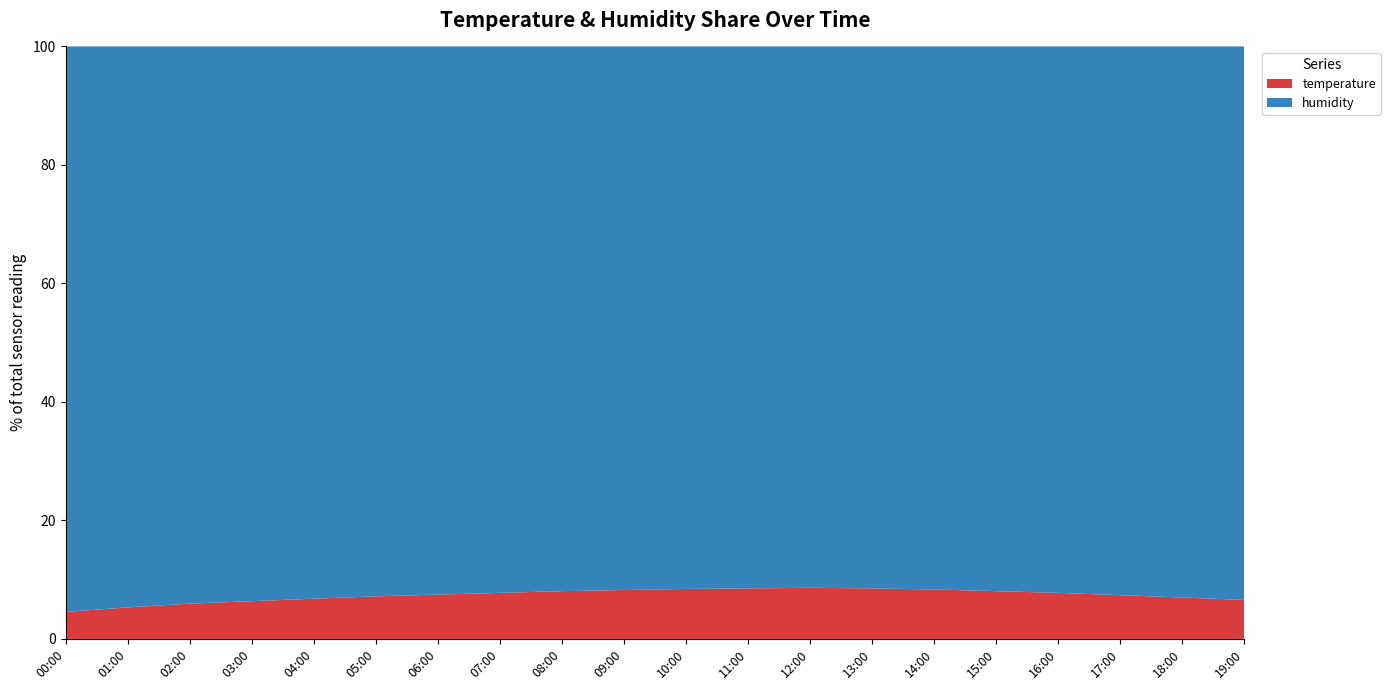

What is the total value across all series at 13:00?

100.0